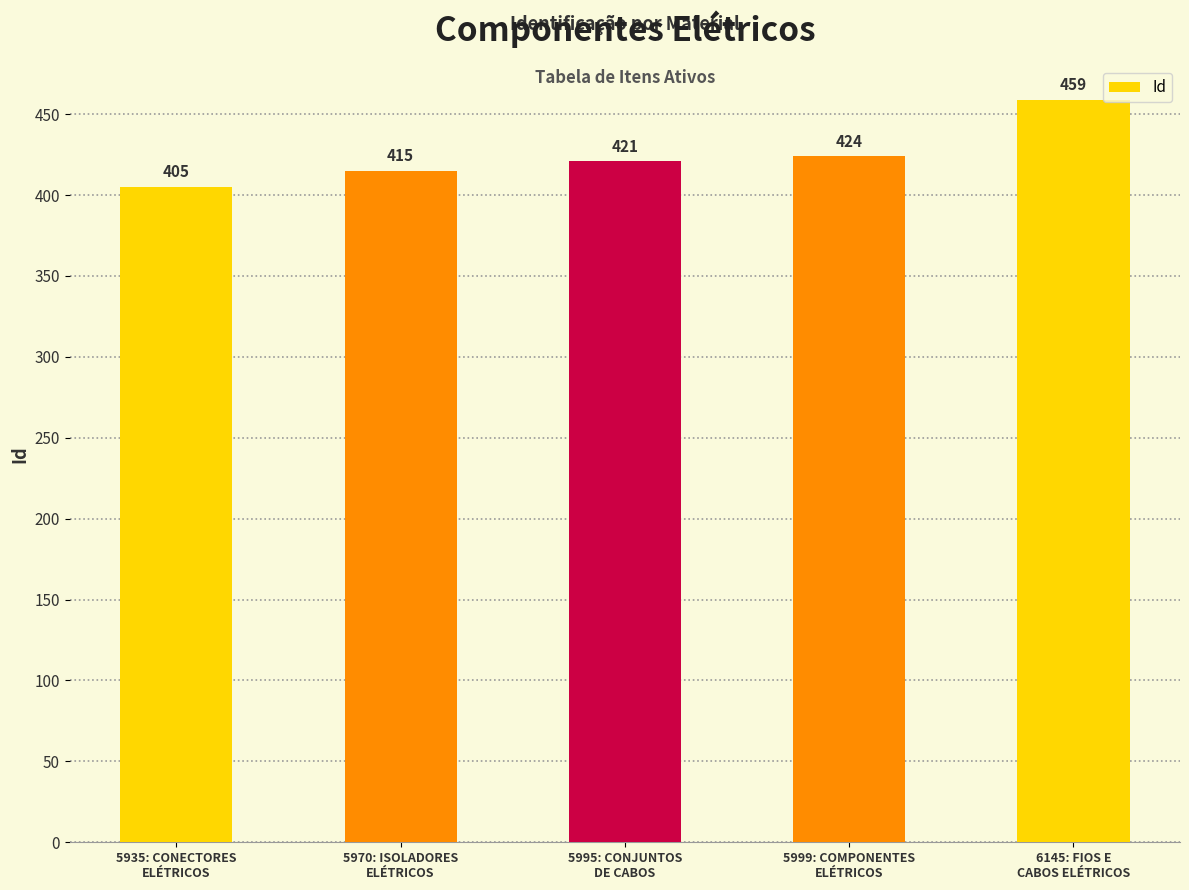

Where is the data nearest to the value 432?

5999: COMPONENTES
ELÉTRICOS